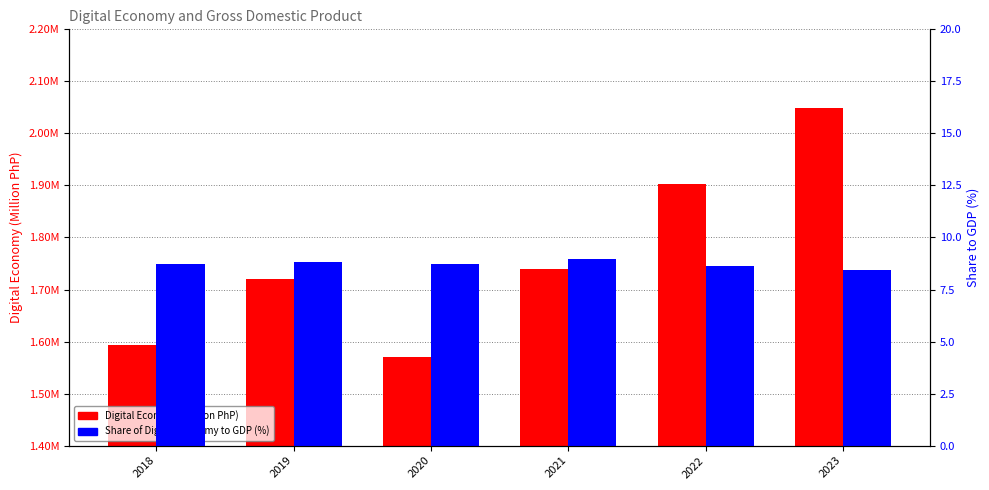

The Share of Digital Economy to GDP (%) series shows 3.6 at 2018. True or false?

False